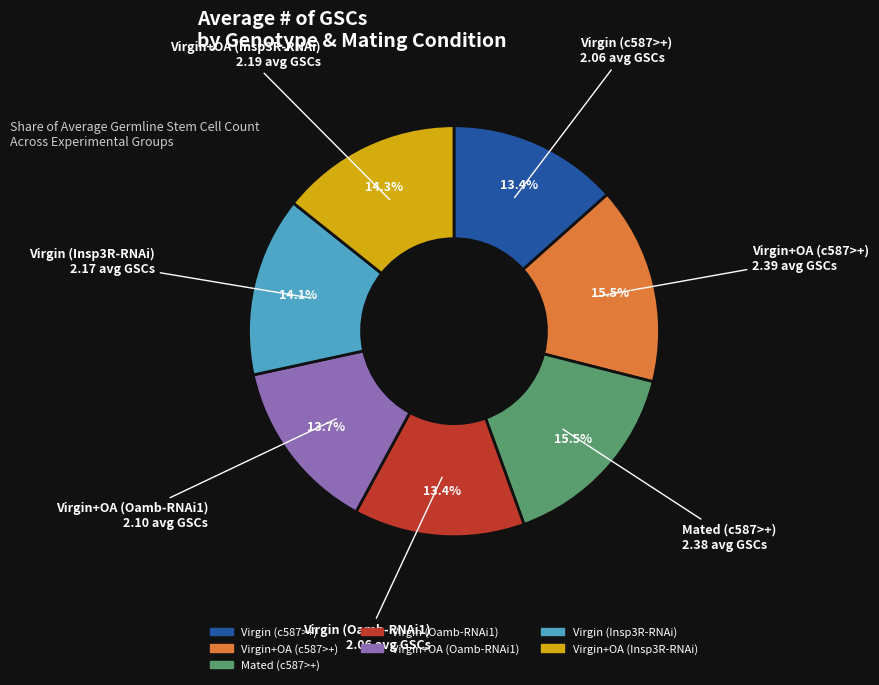

How many slices are in this pie chart?

7